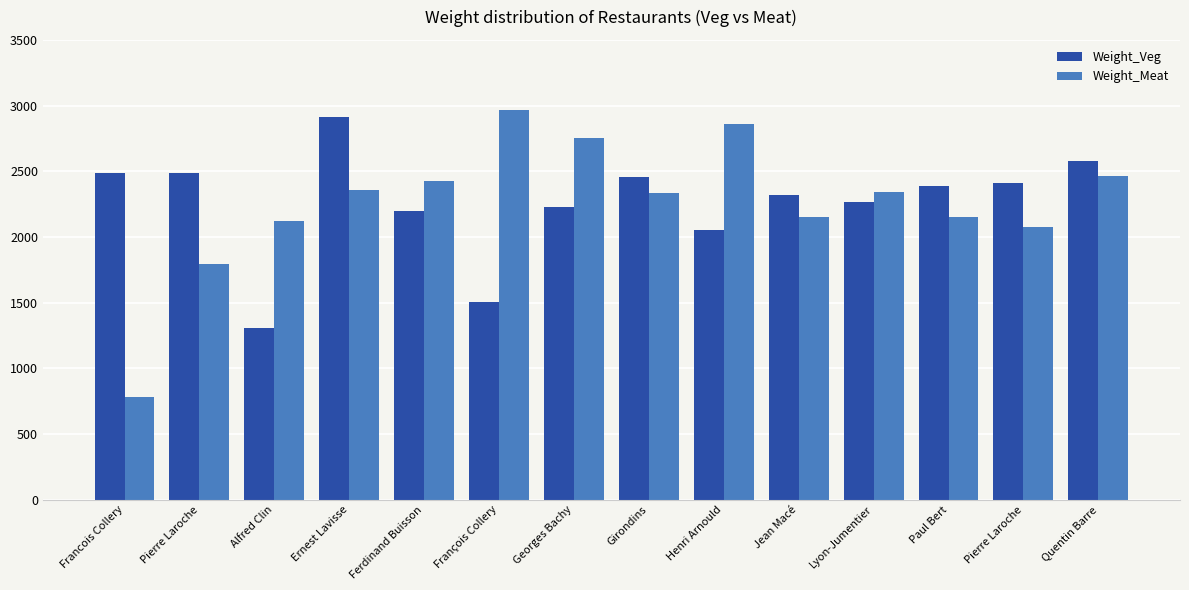

At which category does the chart reach its minimum across all series?

Francois Collery